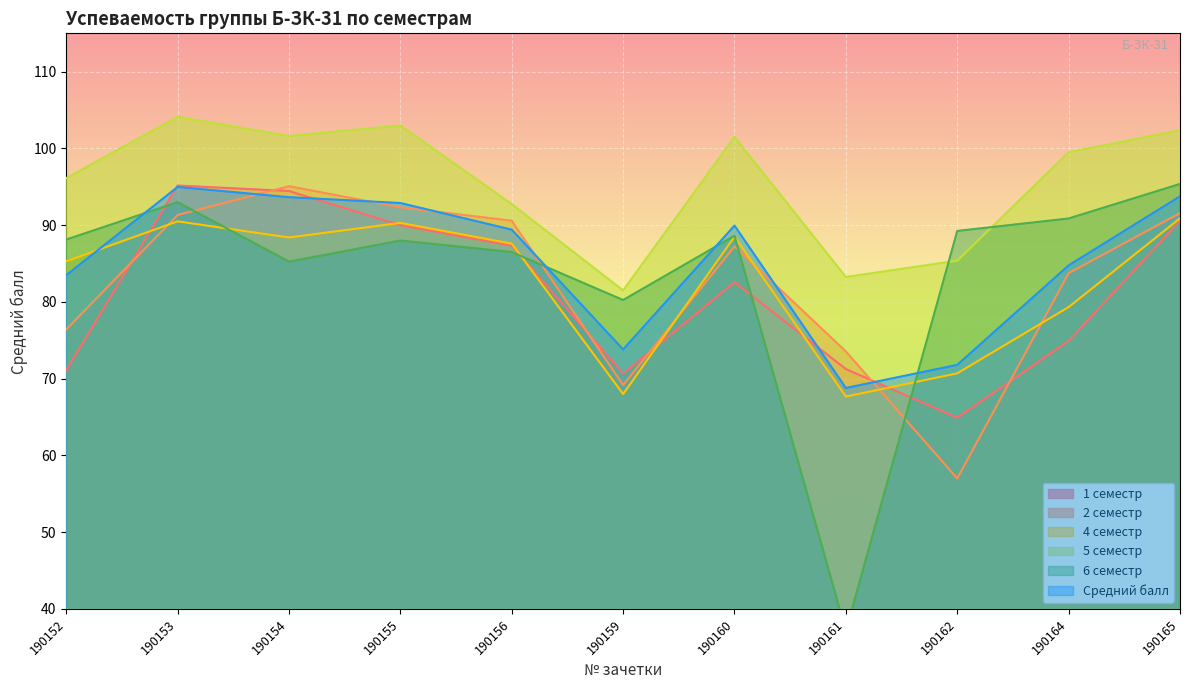

What is the maximum value for 5 семестр?

104.1